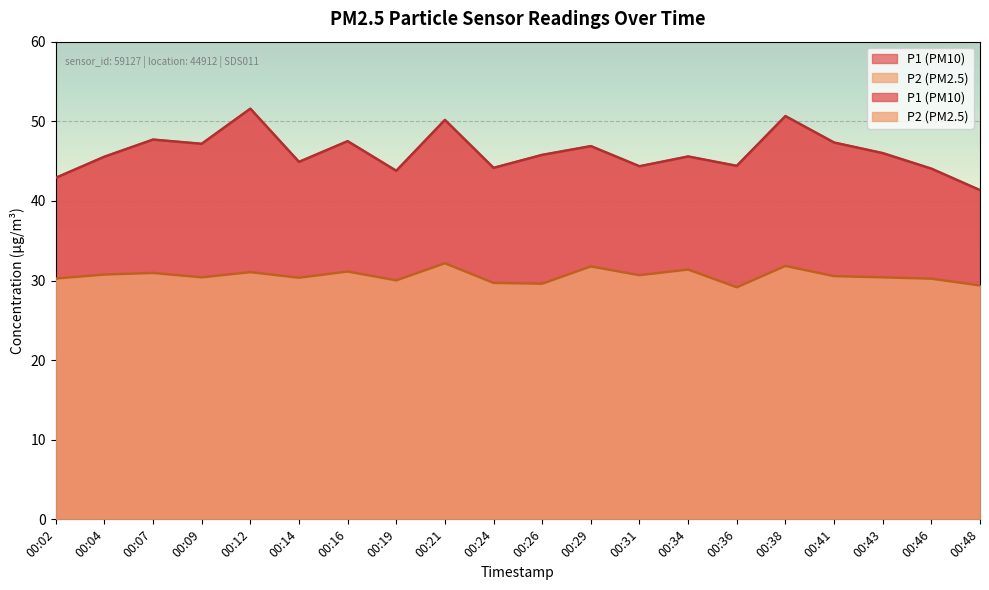

The value of P1 at 00:48 is 41.4. True or false?

True